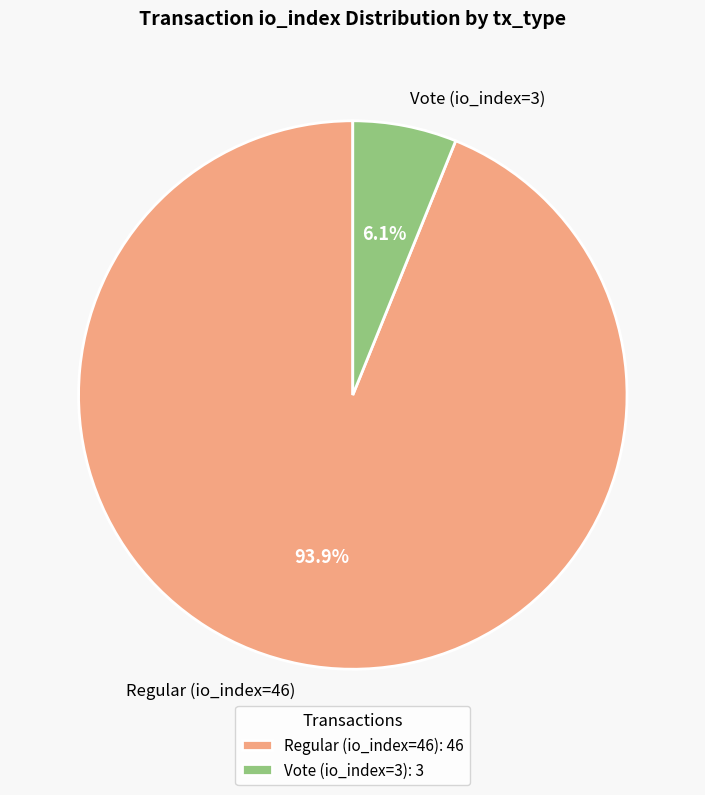

To the nearest percent, what is the difference between the largest and smallest slice percentages?

88%